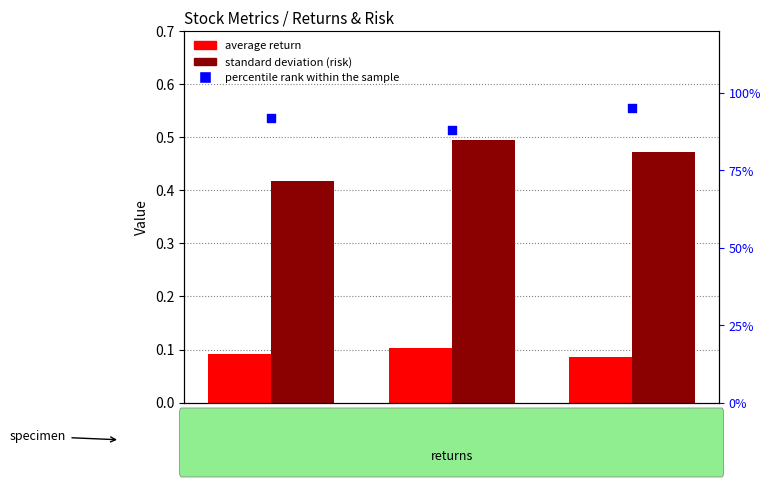

What is the total value across all series at stock 1?

1.4